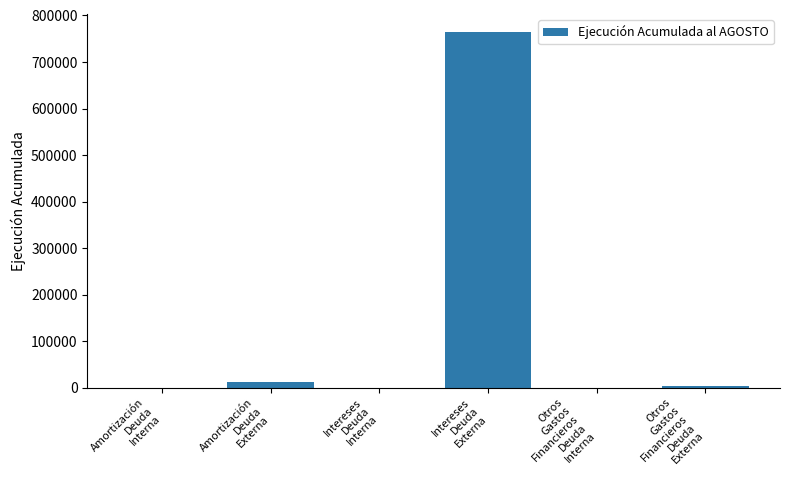

How many series are shown in this chart?

1